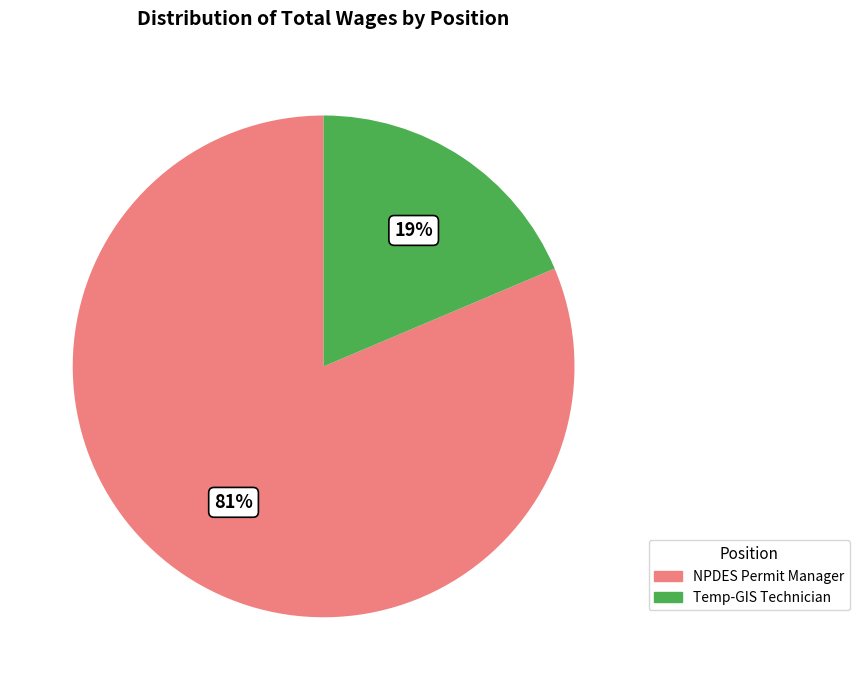

The NPDES Permit Manager slice represents 81% of the pie. True or false?

True